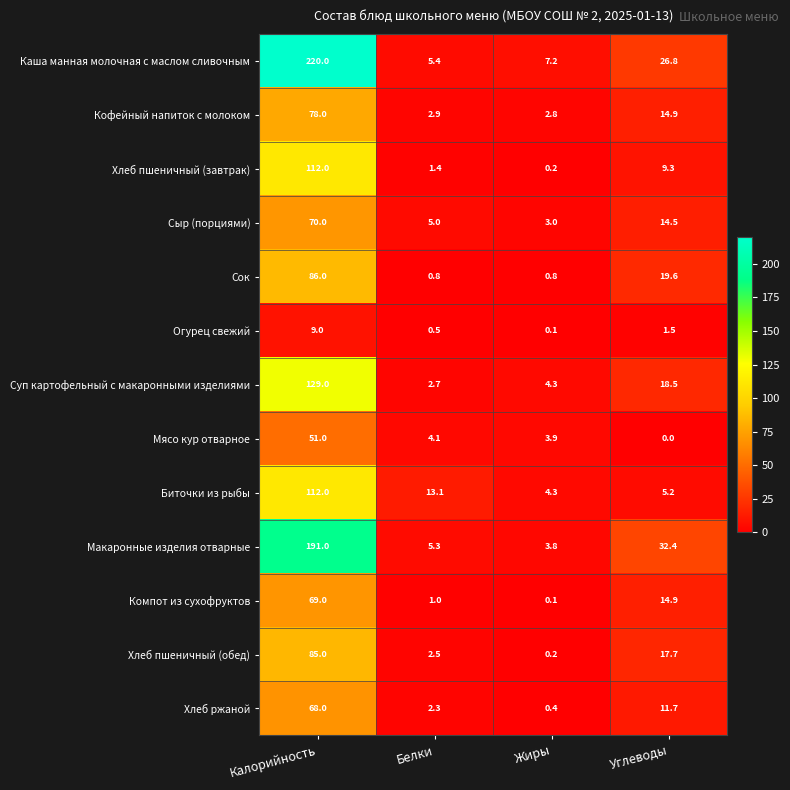

Is it true that Каша манная молочная с маслом сливочным equals 43.0 at Углеводы?

False